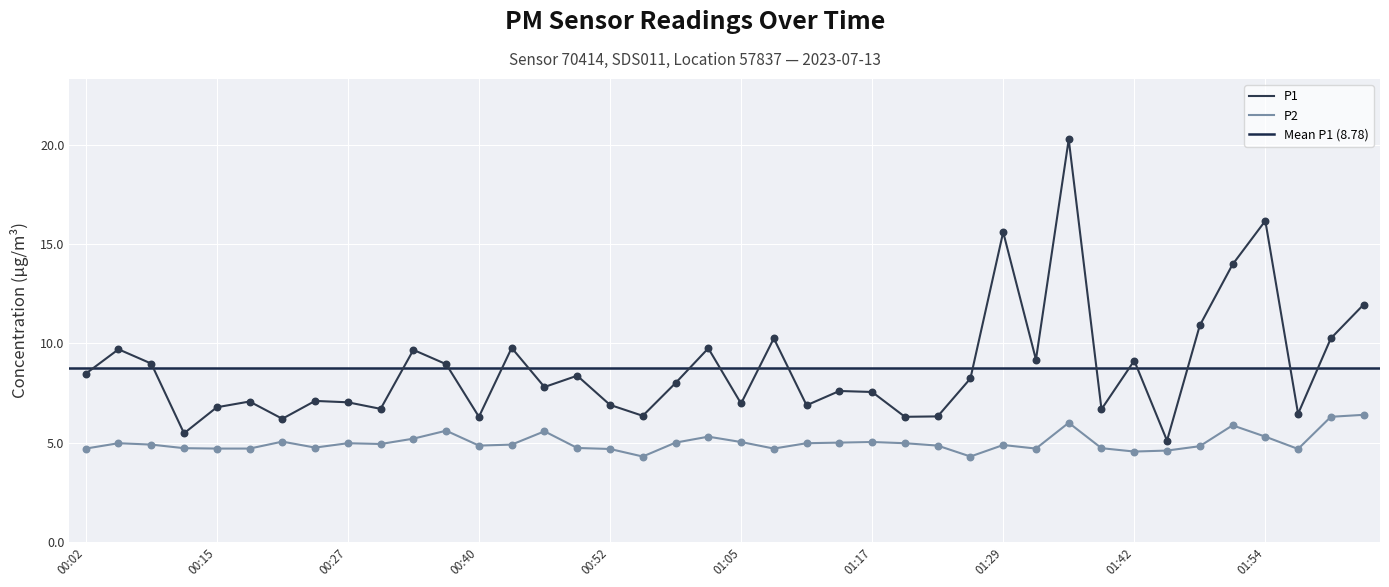

Which series has the largest Y range (max minus min)?

P1